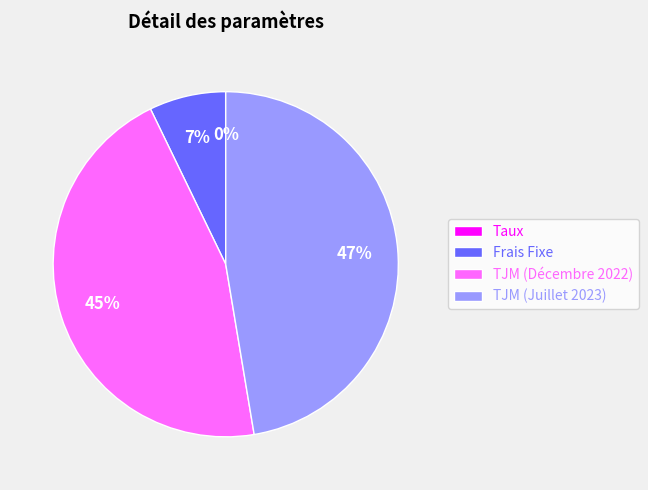

Which has a higher value, Frais Fixe or TJM (Juillet 2023)?

TJM (Juillet 2023)